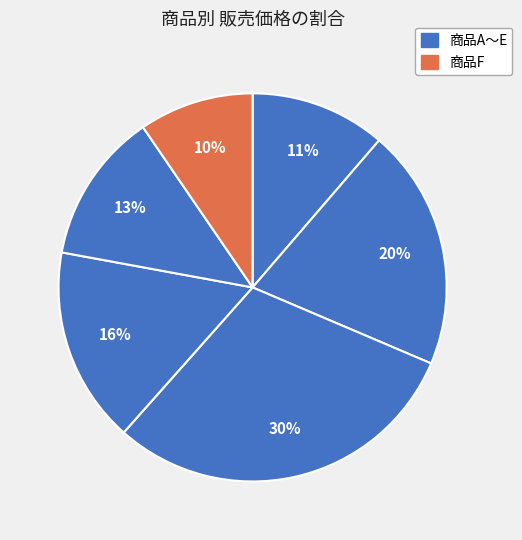

Count the number of slices in the pie.

6